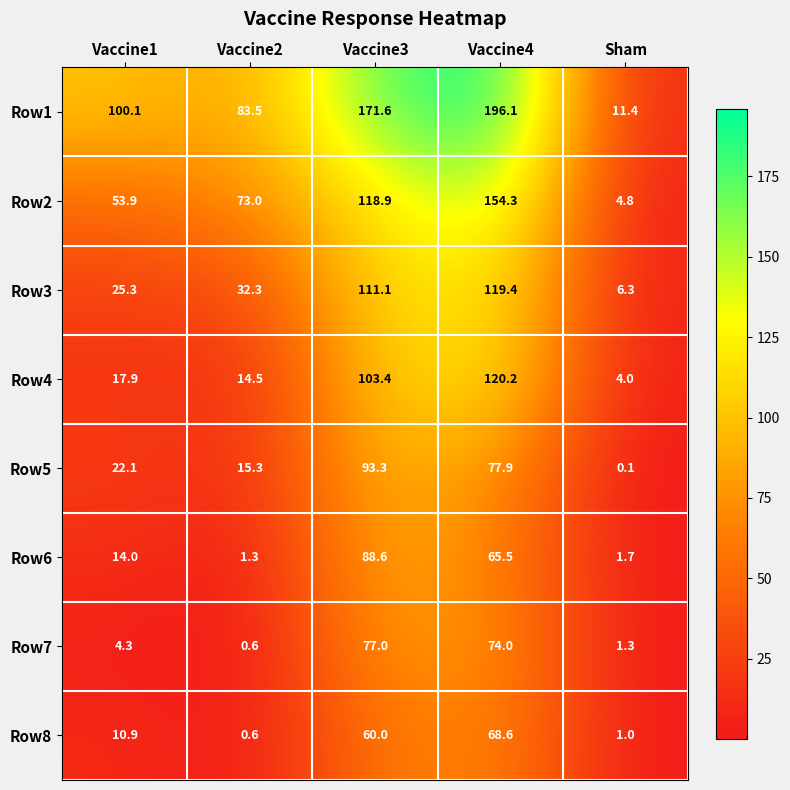

At which category is the sum across all series the highest?

Vaccine4